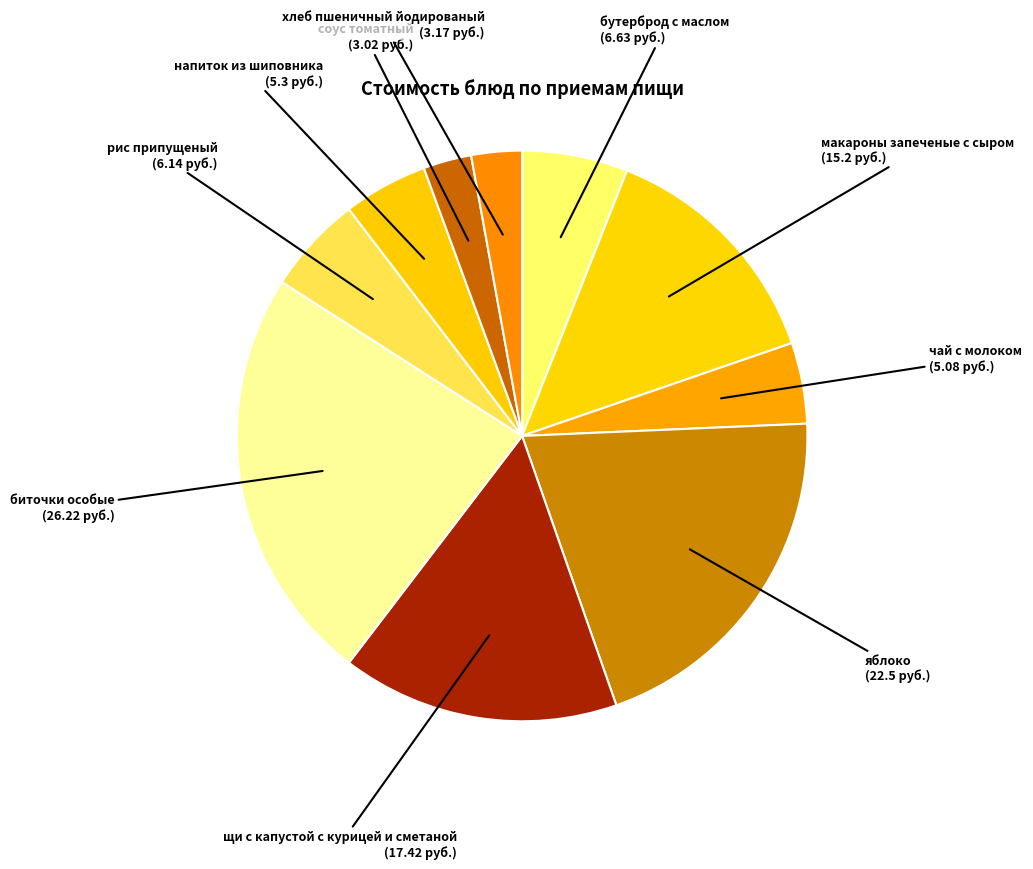

Count the number of slices in the pie.

10